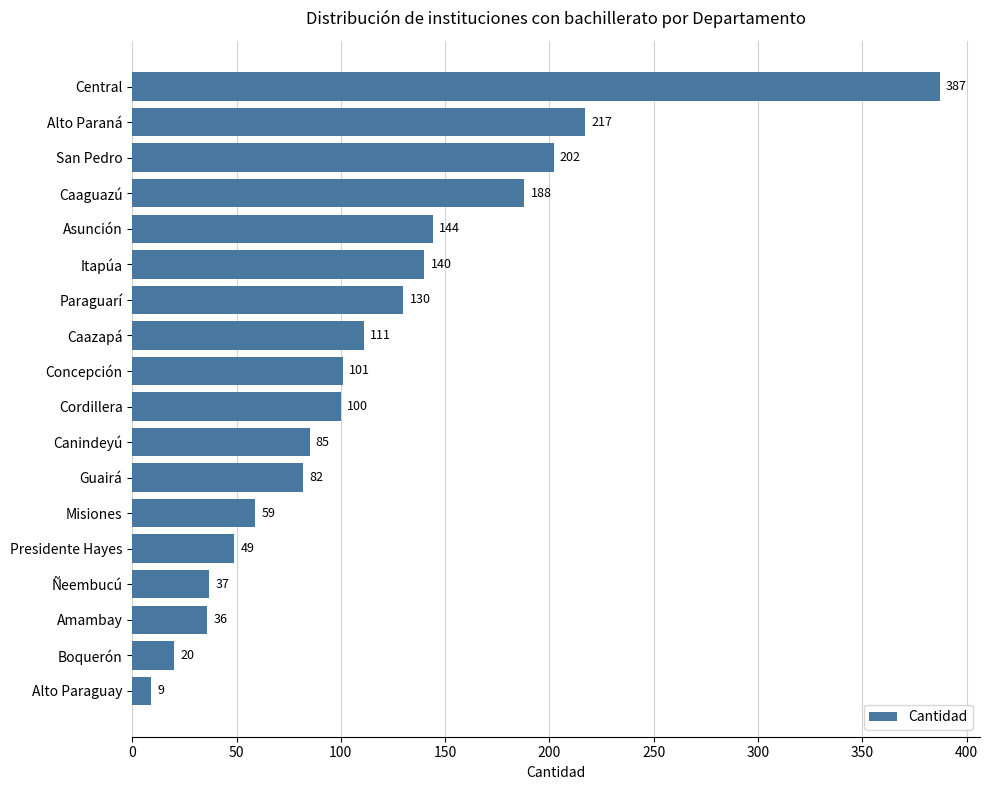

List the labels in order of value, smallest first.

Alto Paraguay, Boquerón, Amambay, Ñeembucú, Presidente Hayes, Misiones, Guairá, Canindeyú, Cordillera, Concepción, Caazapá, Paraguarí, Itapúa, Asunción, Caaguazú, San Pedro, Alto Paraná, Central